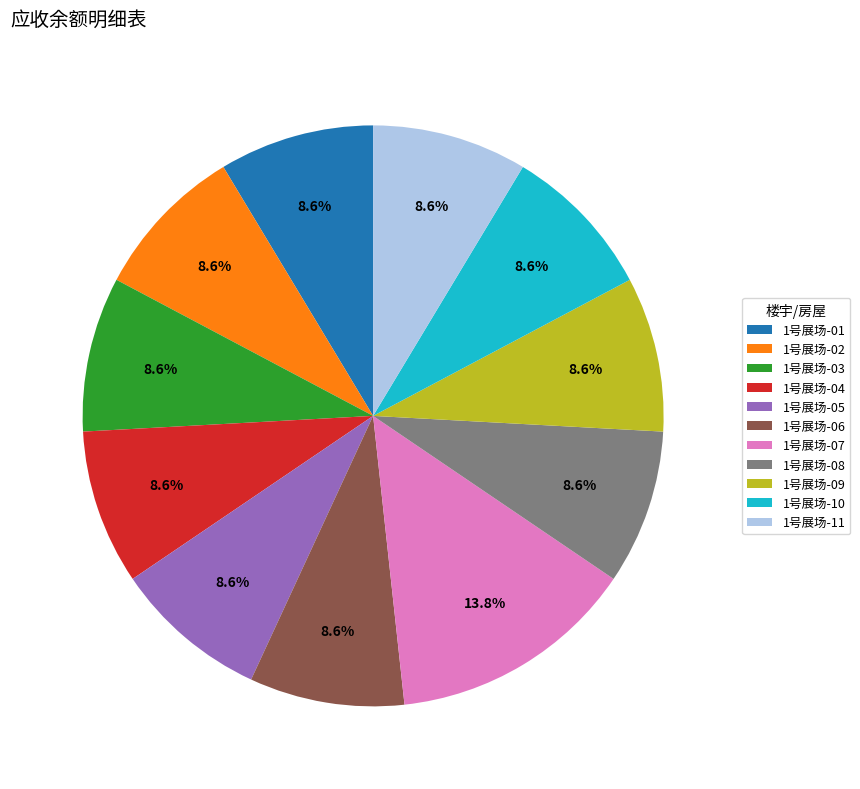

Which slice is the largest?

1号展场-07